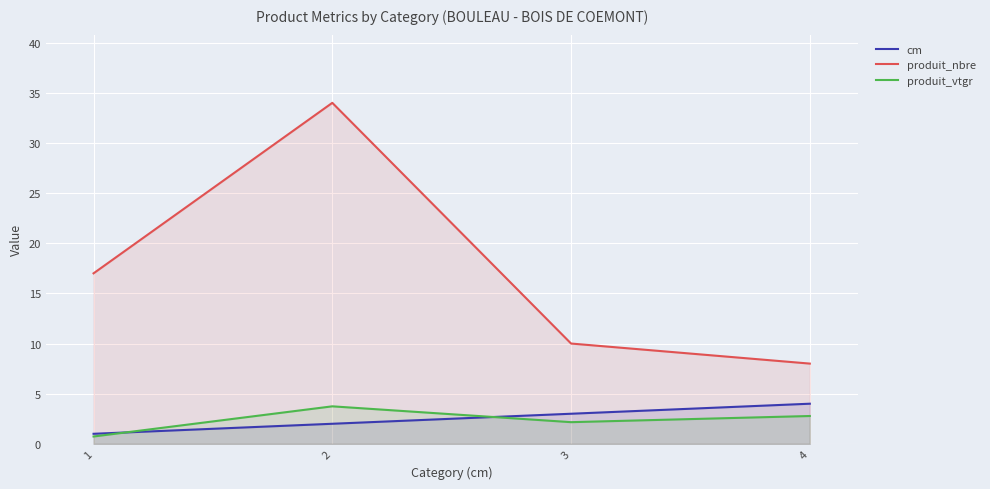

Rank the series by their maximum value, from highest to lowest.

produit_nbre, cm, produit_vtgr